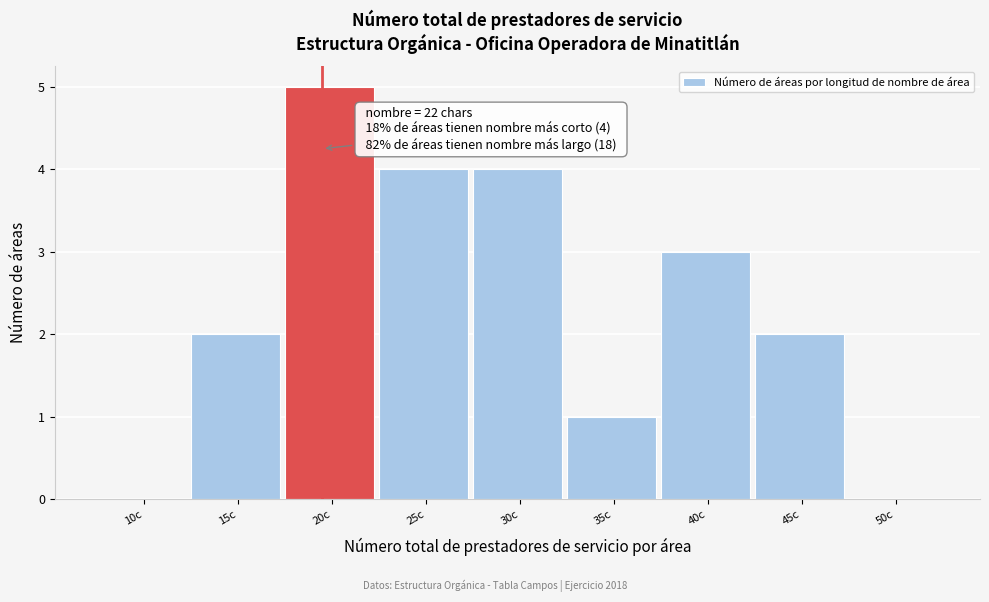

Reading left to right, extract all data points from this chart.

10c=0	15c=2	20c=5	25c=4	30c=4	35c=1	40c=3	45c=2	50c=0